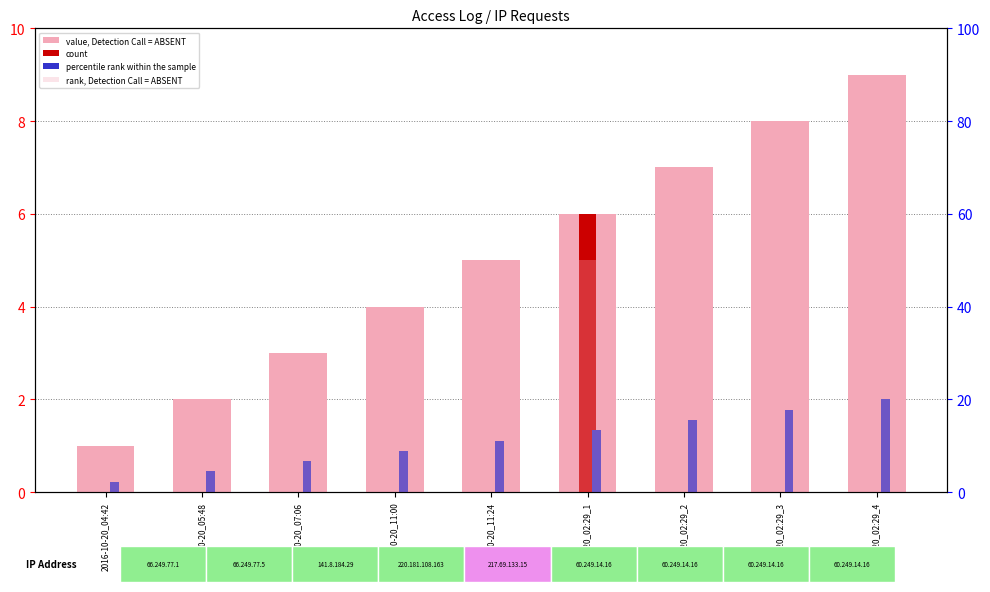

Rank the series by their maximum value, from highest to lowest.

rank, Detection Call = ABSENT, value, Detection Call = ABSENT, count, percentile rank within the sample